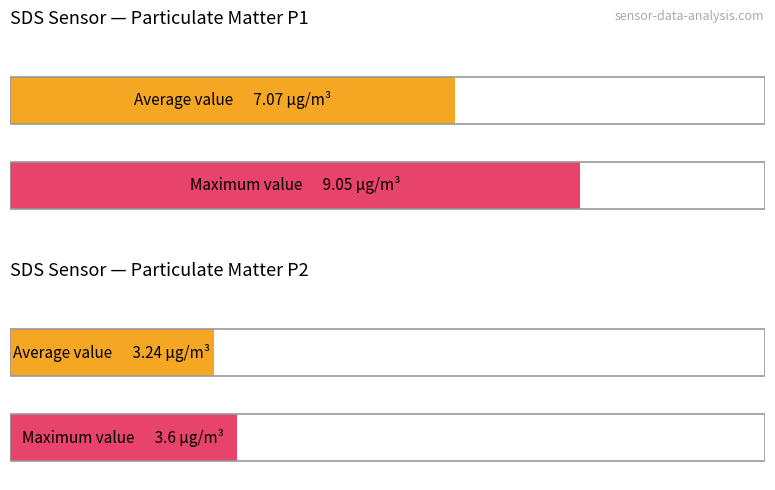

Where does the Average utilization series first go above 7?

SDS_P1